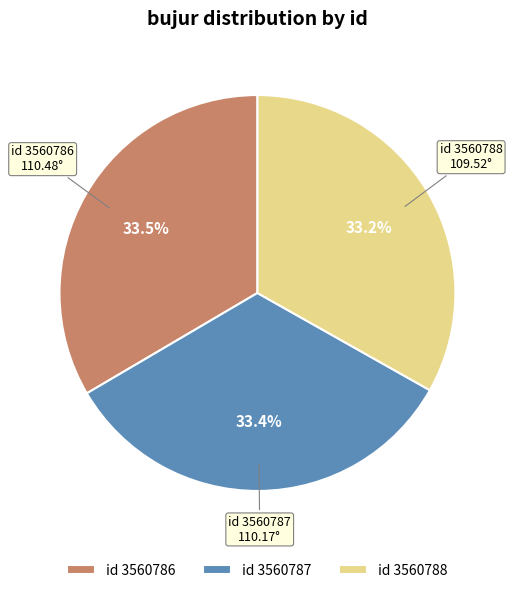

Does id 3560788 account for over 50% of the chart?

No